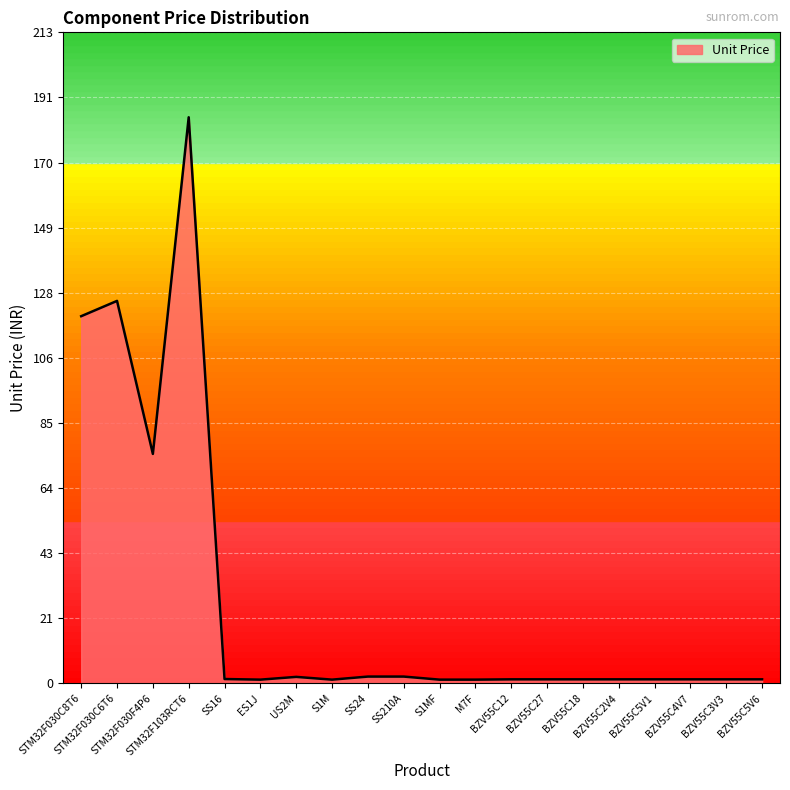

What is the maximum value shown in the chart?

185.0